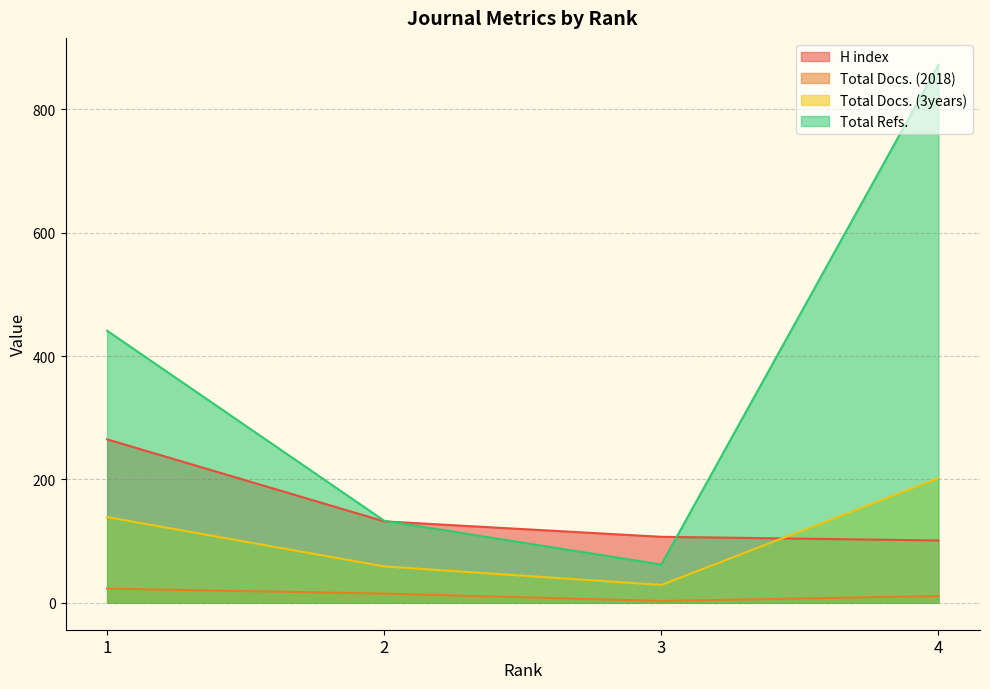

True or false: Total Docs. (3years) has more than 0 points higher than both neighbors.

False